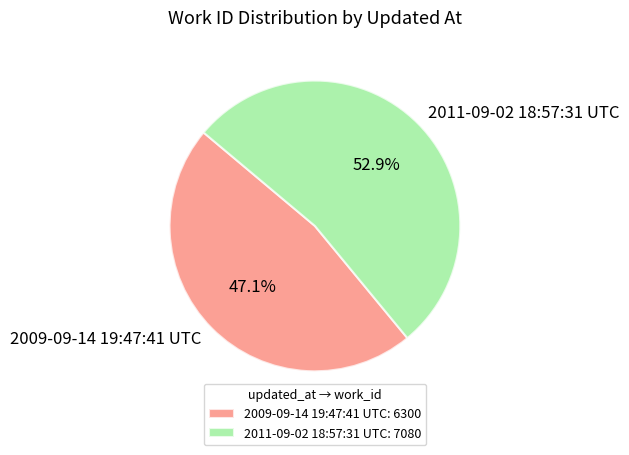

Which category accounts for the majority?

2011-09-02 18:57:31 UTC